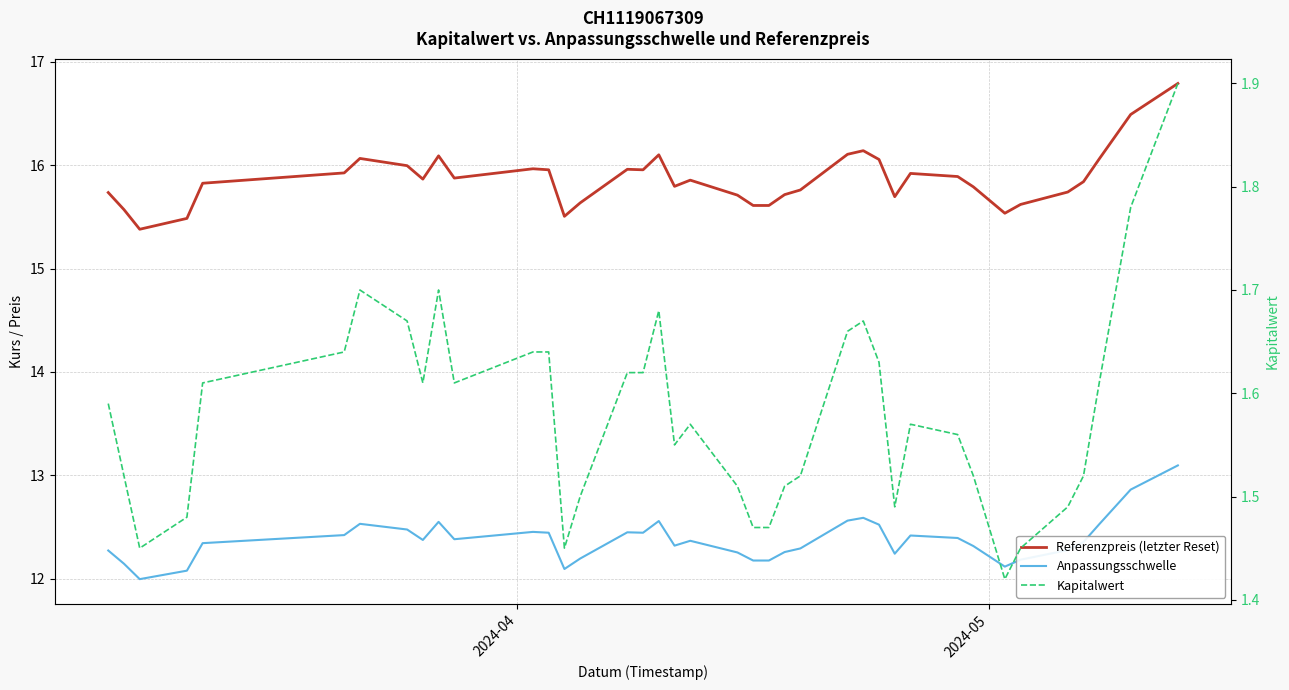

How many lines are shown in the chart?

3